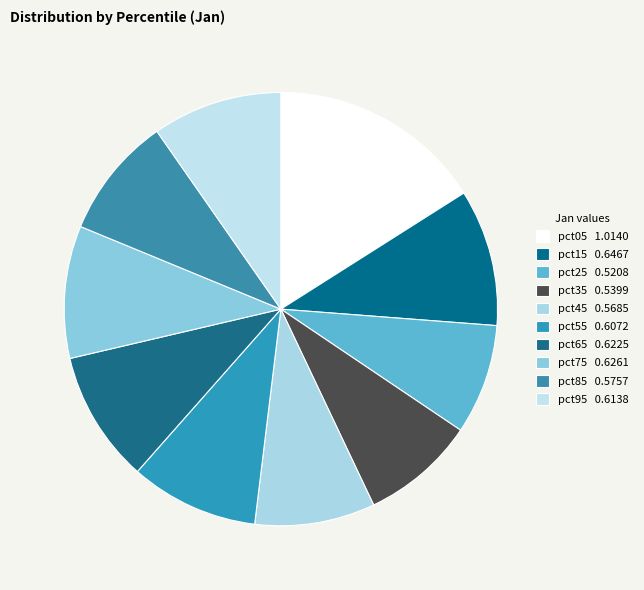

How many segments does this pie chart have?

10